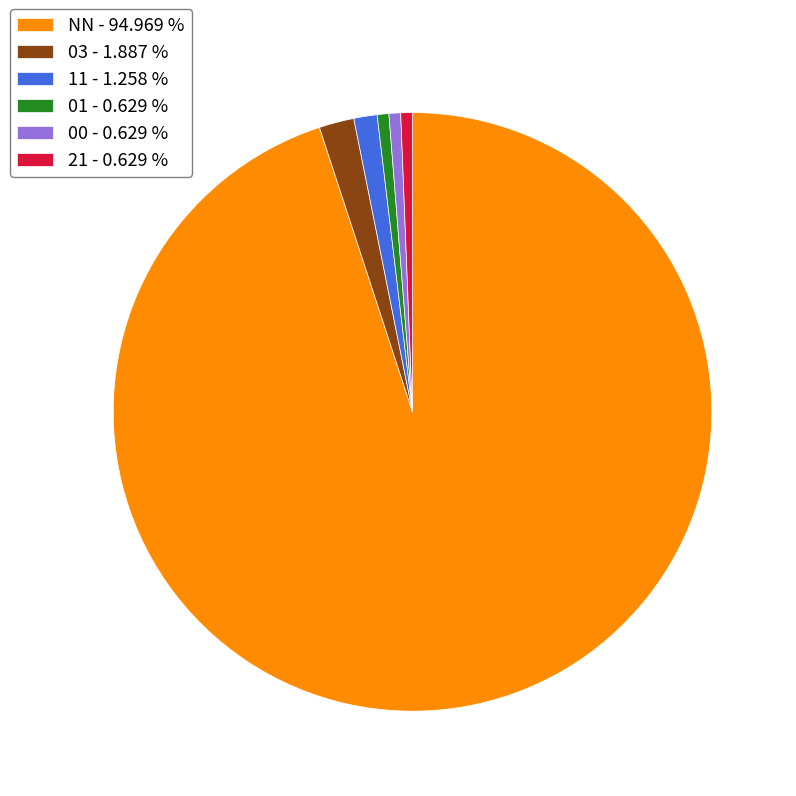

The 01 slice represents 11% of the pie. True or false?

False